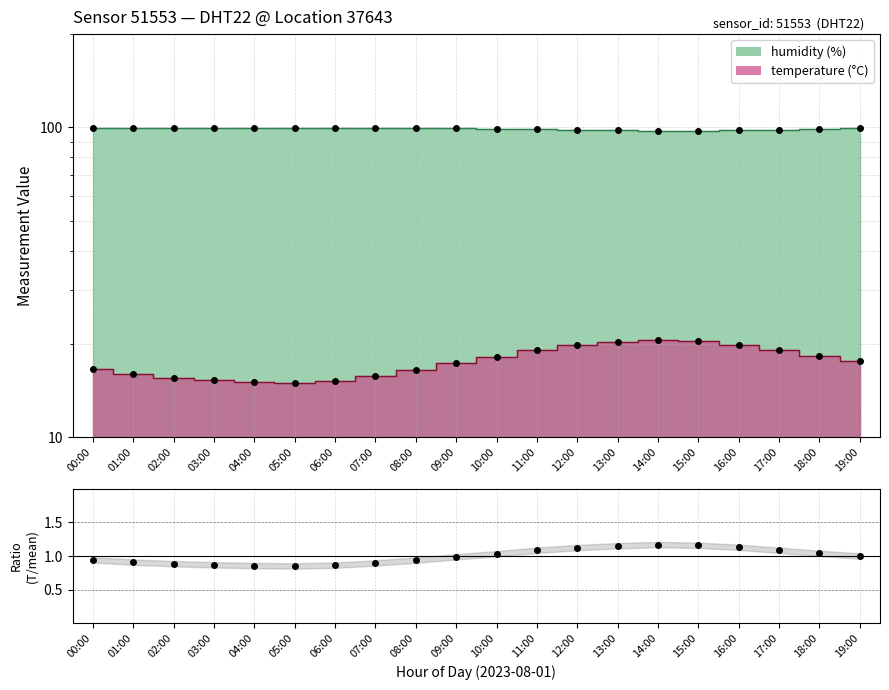

What is the difference between the maximum and second lowest values in the temperature series?

5.5